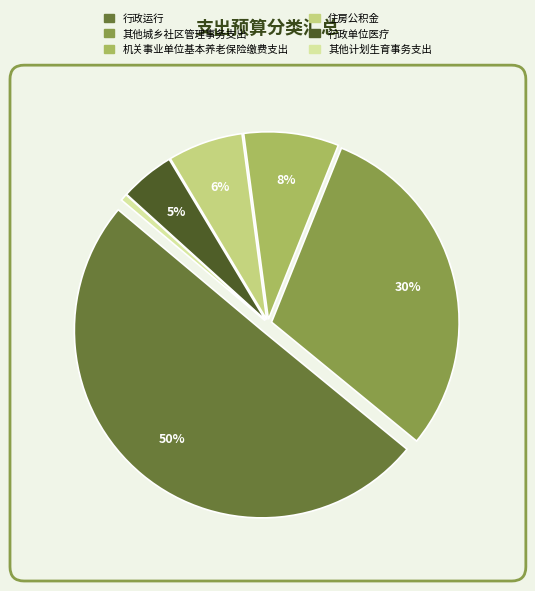

To the nearest percent, what is the combined percentage of 机关事业单位基本养老保险缴费支出 and 其他城乡社区管理事务支出?

38%